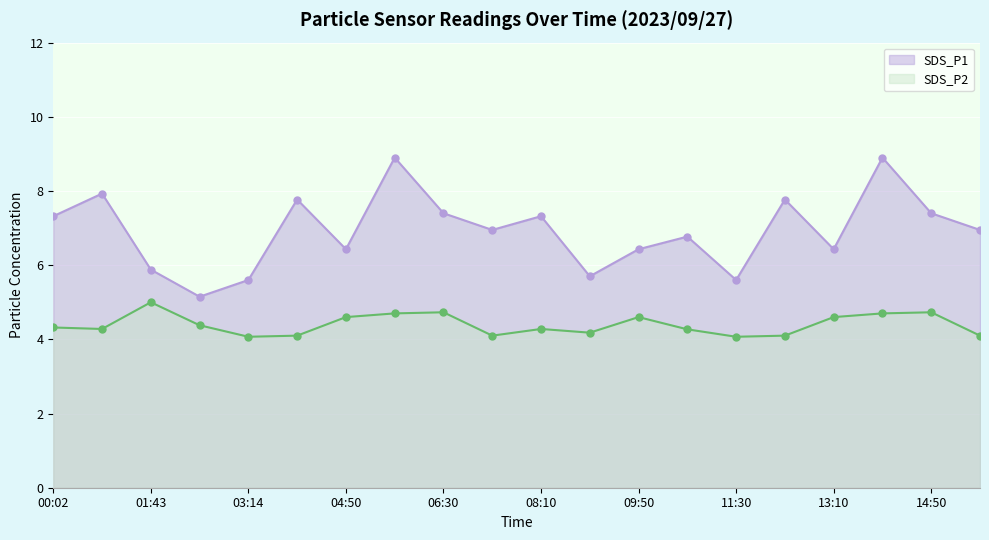

At which category does SDS_P2 reach its first local valley?

00:52